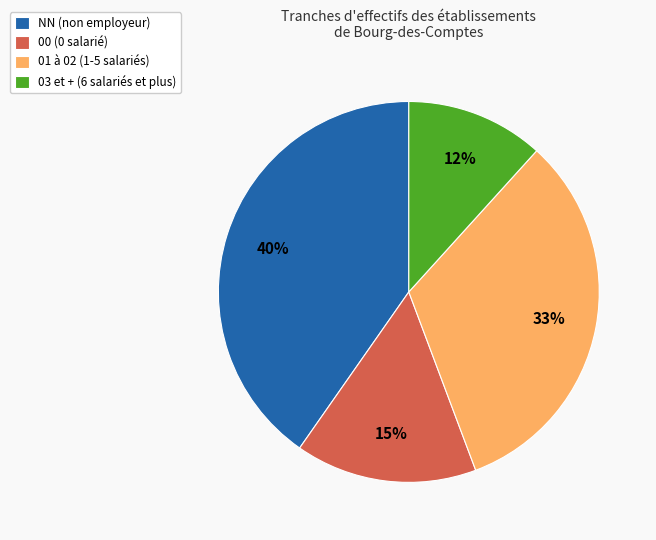

To the nearest percent, what is the average slice percentage?

25%